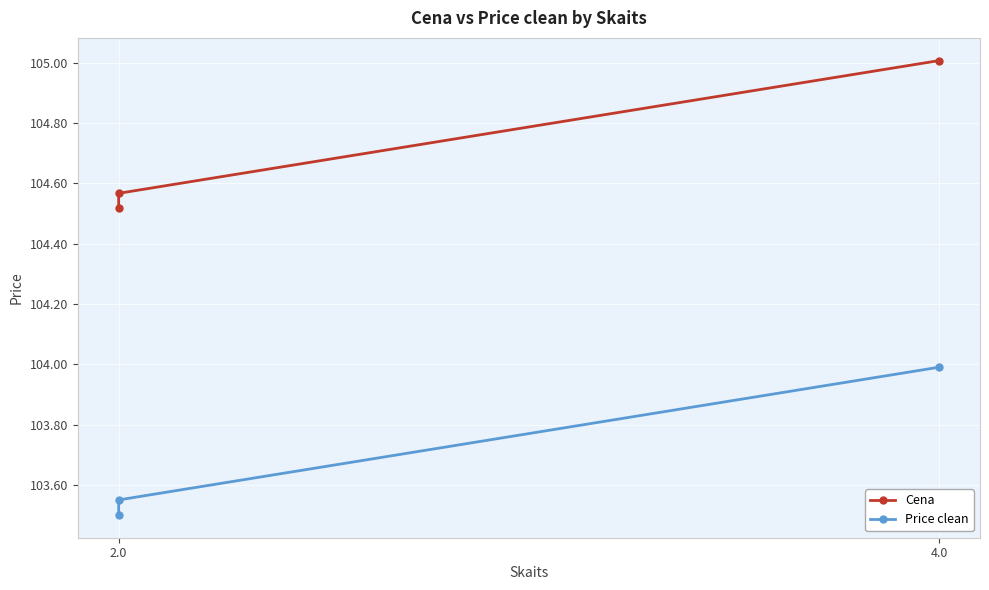

At which category is the sum across all series the highest?

4.0